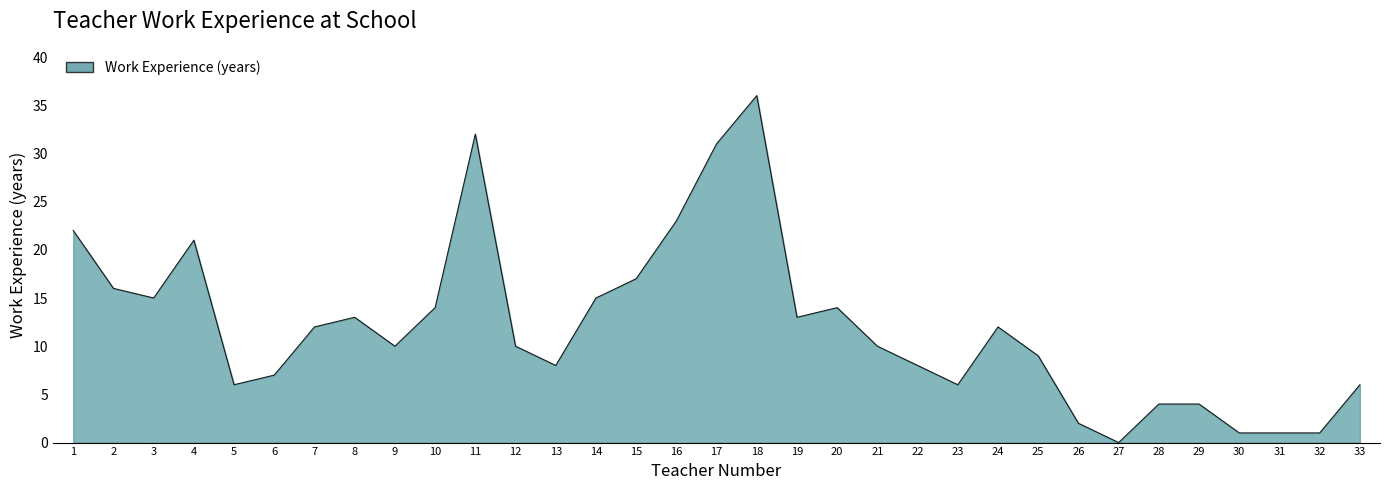

True or false: the data has more than 1 interior local peaks.

True